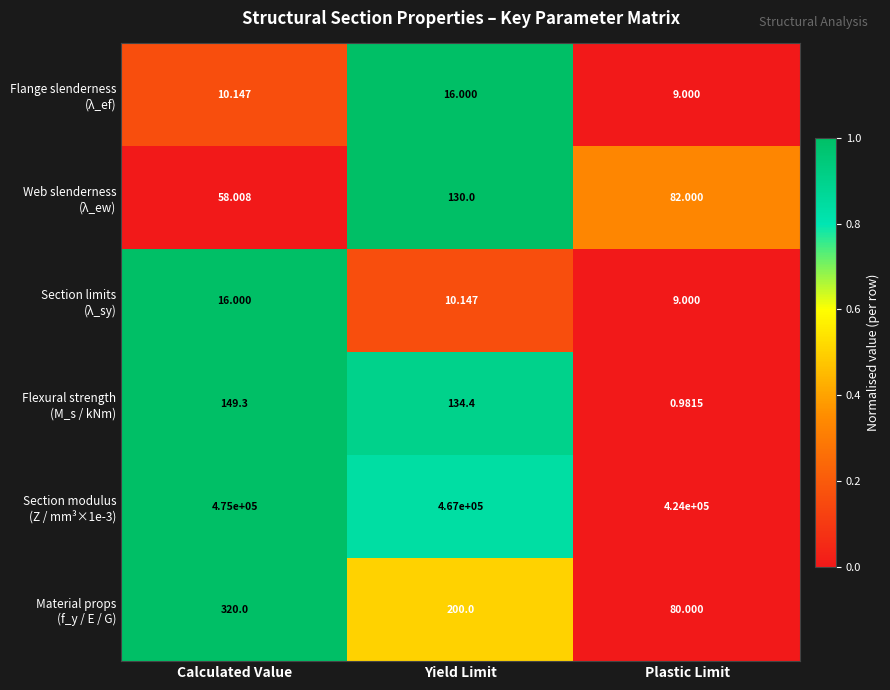

At which category does the chart reach its peak across all series?

Calculated Value